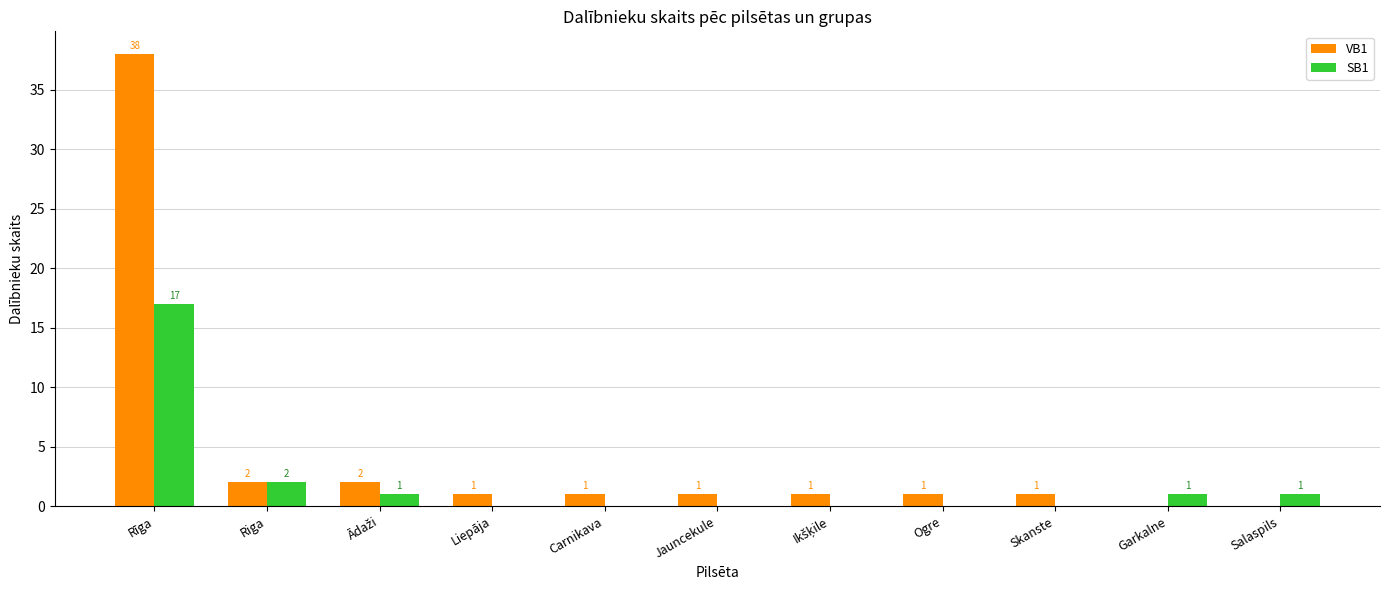

Is it true that VB1 equals 11 at Rīga?

False